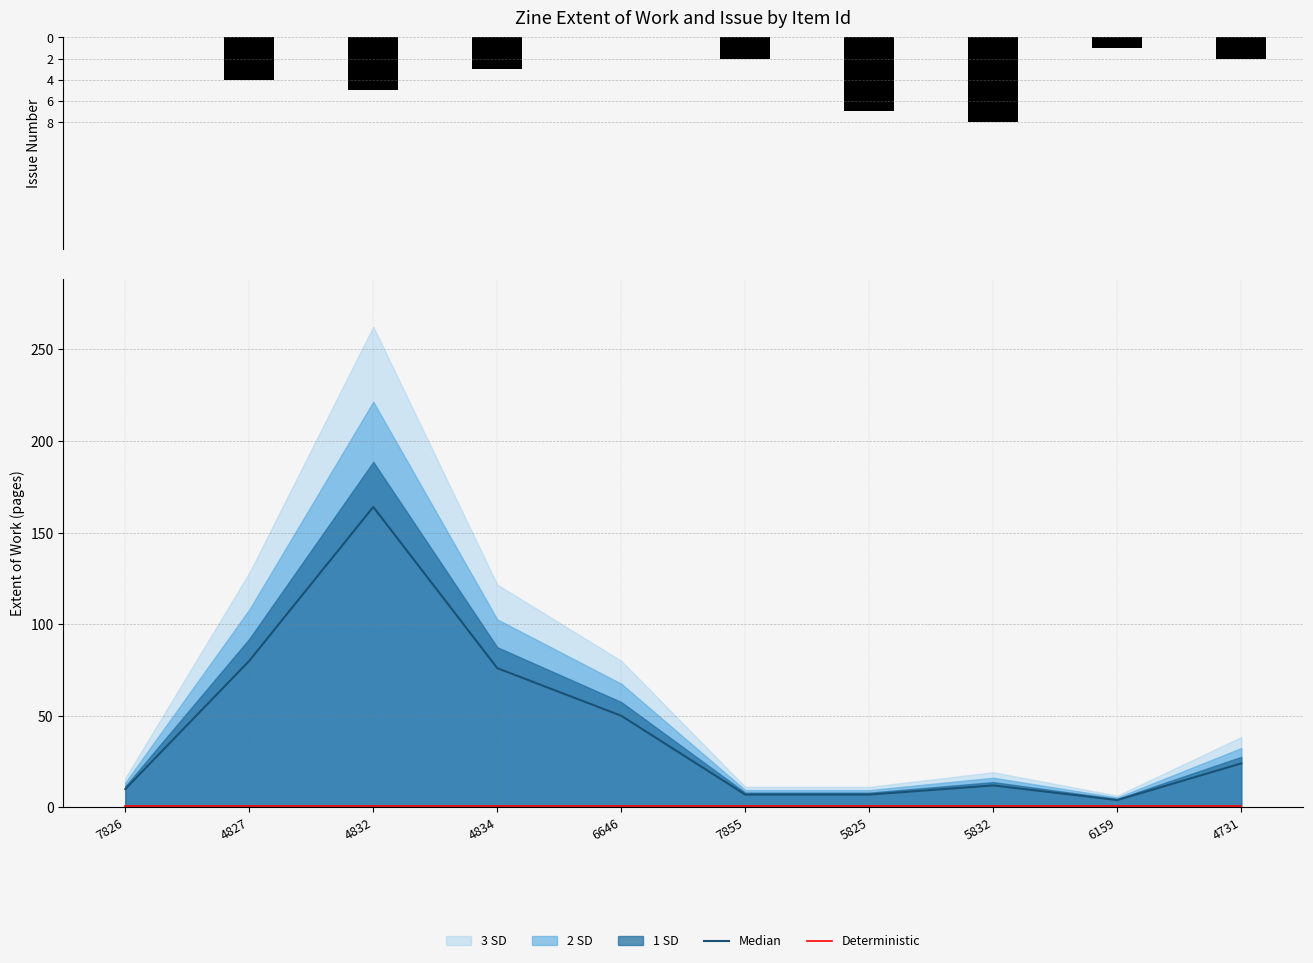

What is the difference between the maximum and minimum values in the Issue series?

8